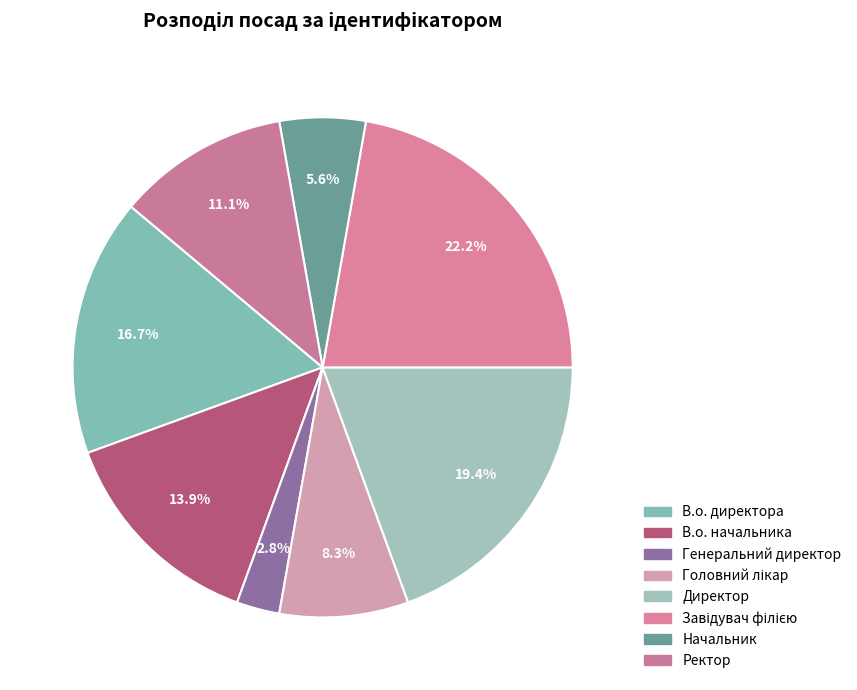

To the nearest percent, what is the difference between the largest and smallest slice percentages?

19%